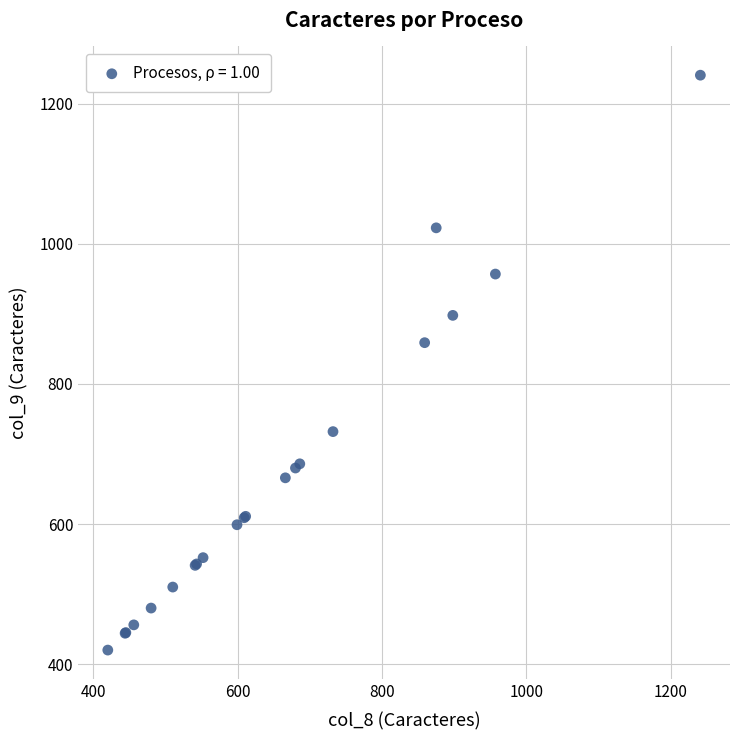

What Y value in the scatter plot is closest to 830?

859